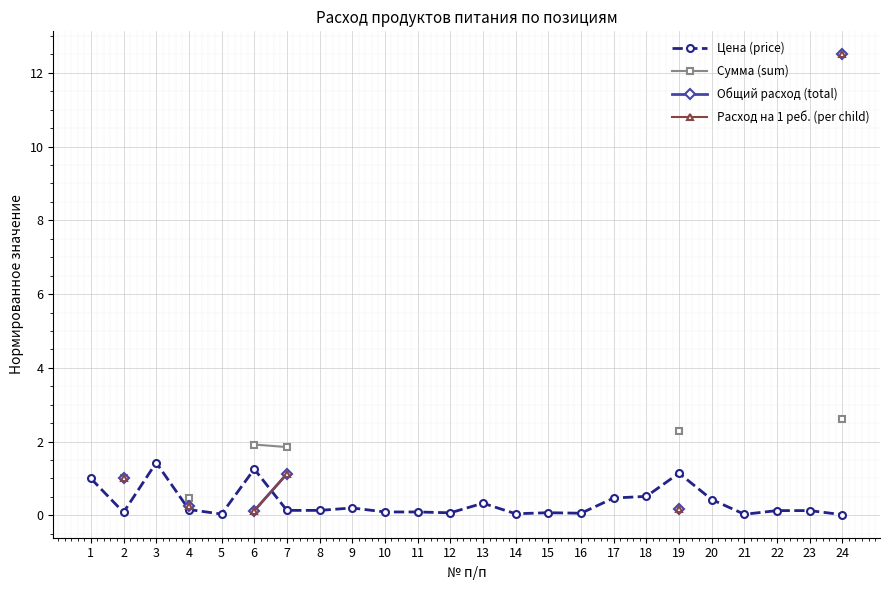

True or false: Сумма (sum) and Расход на 1 реб. (per child) cross at least once.

False